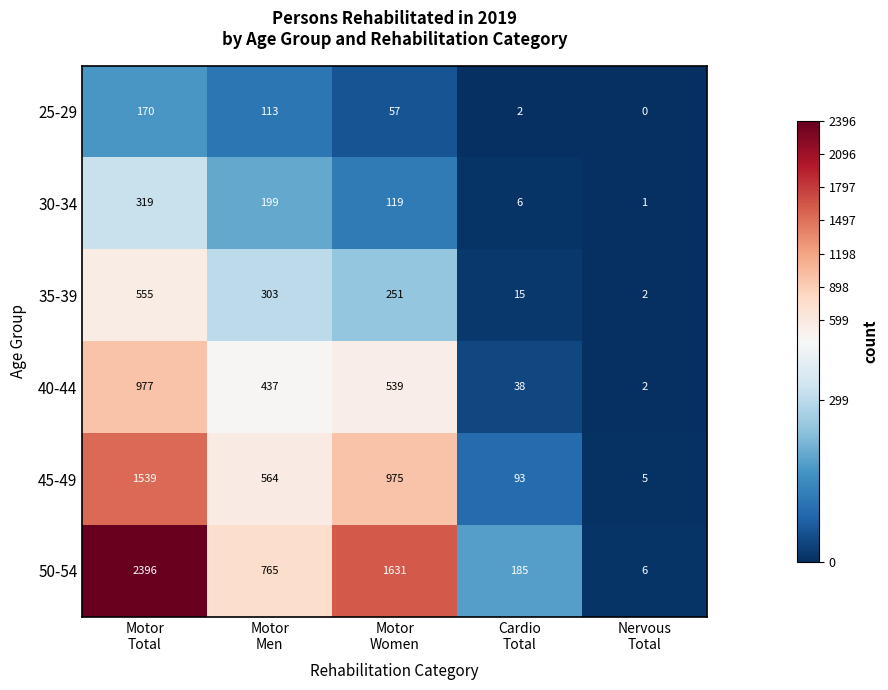

Which series changed the most between Motor
Total and Cardio
Total?

50-54